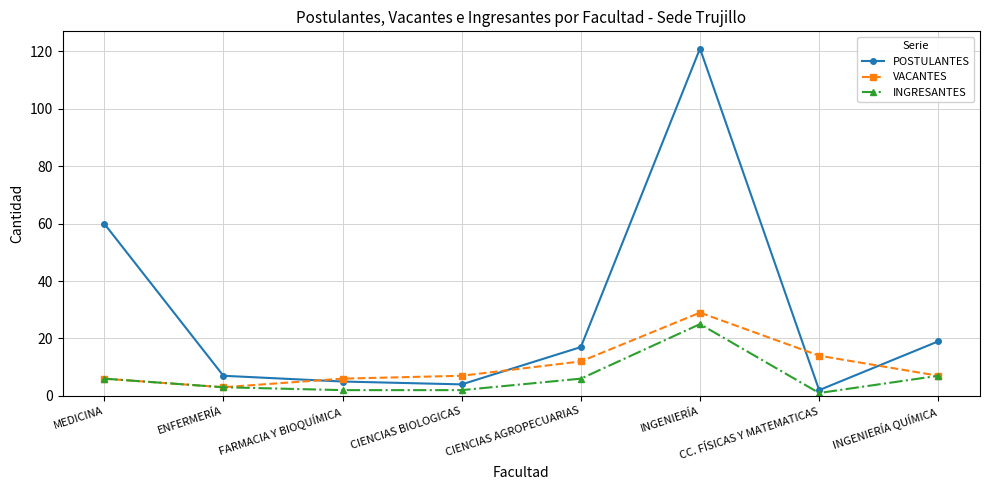

What is the difference between the maximum and minimum values in the POSTULANTES series?

119